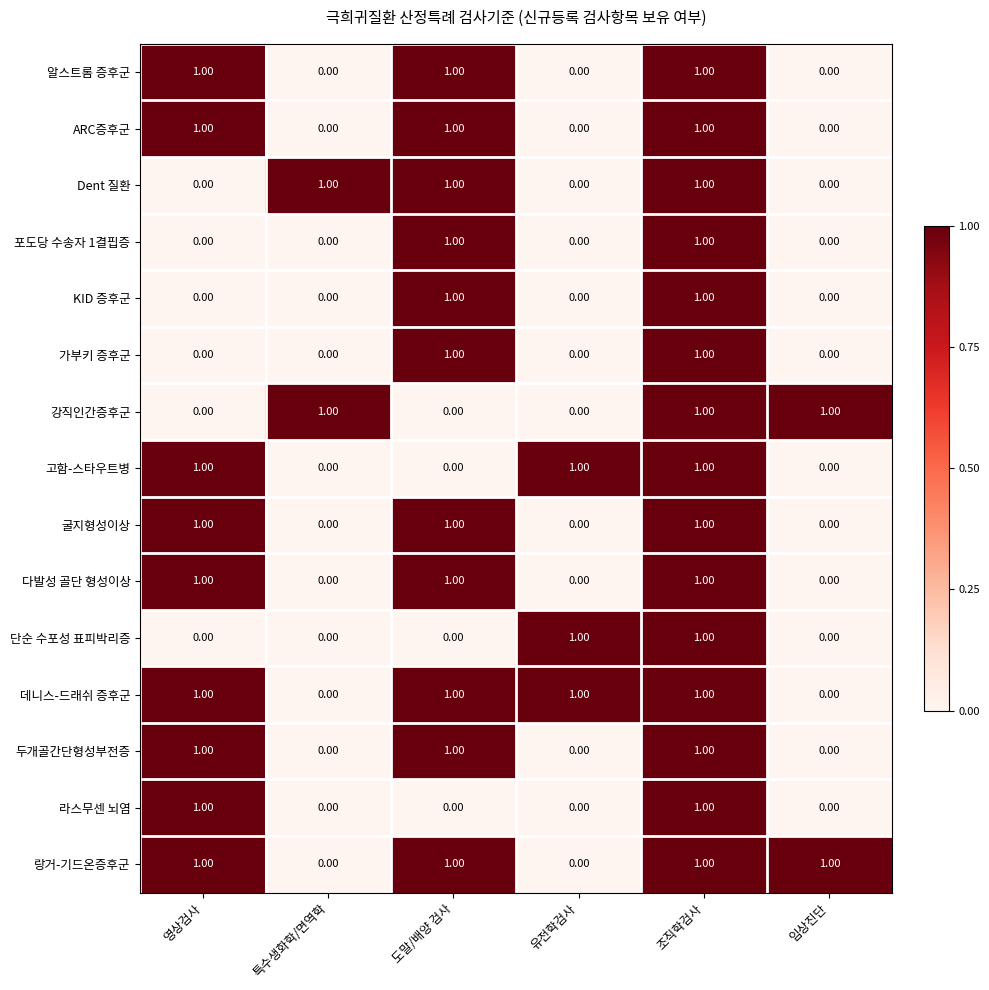

At how many categories does at least one series exceed 0?

6